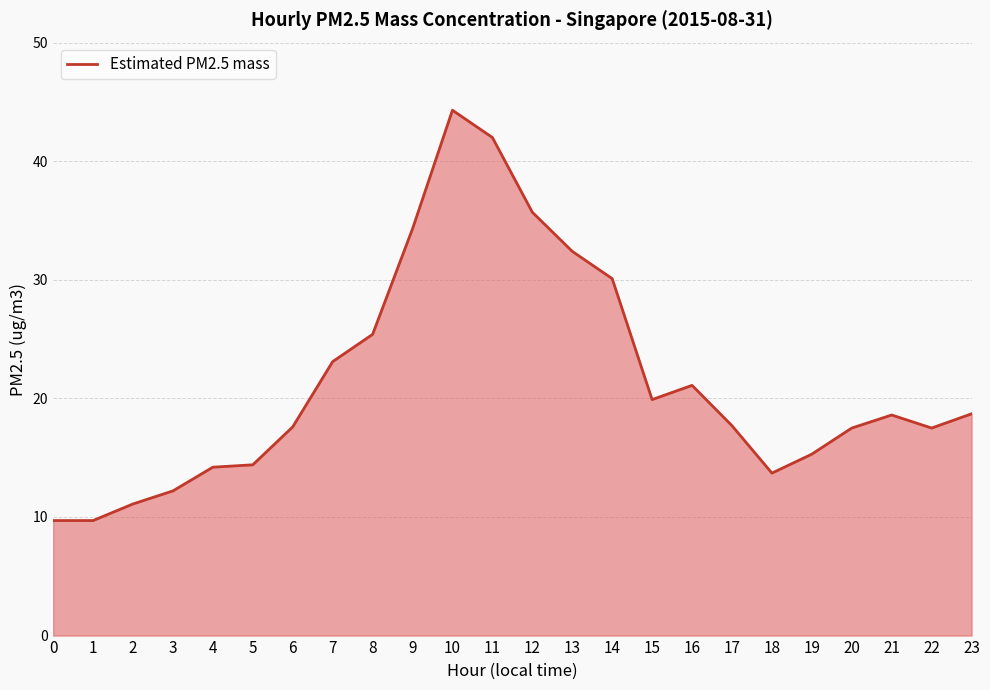

Is it true that the value at 6 is 5.0?

False